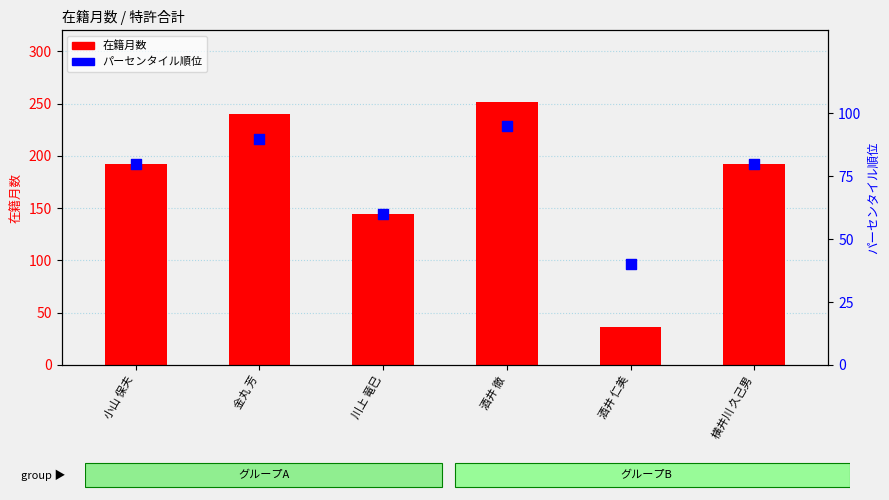

Which series has the widest spread of Y values?

在籍月数